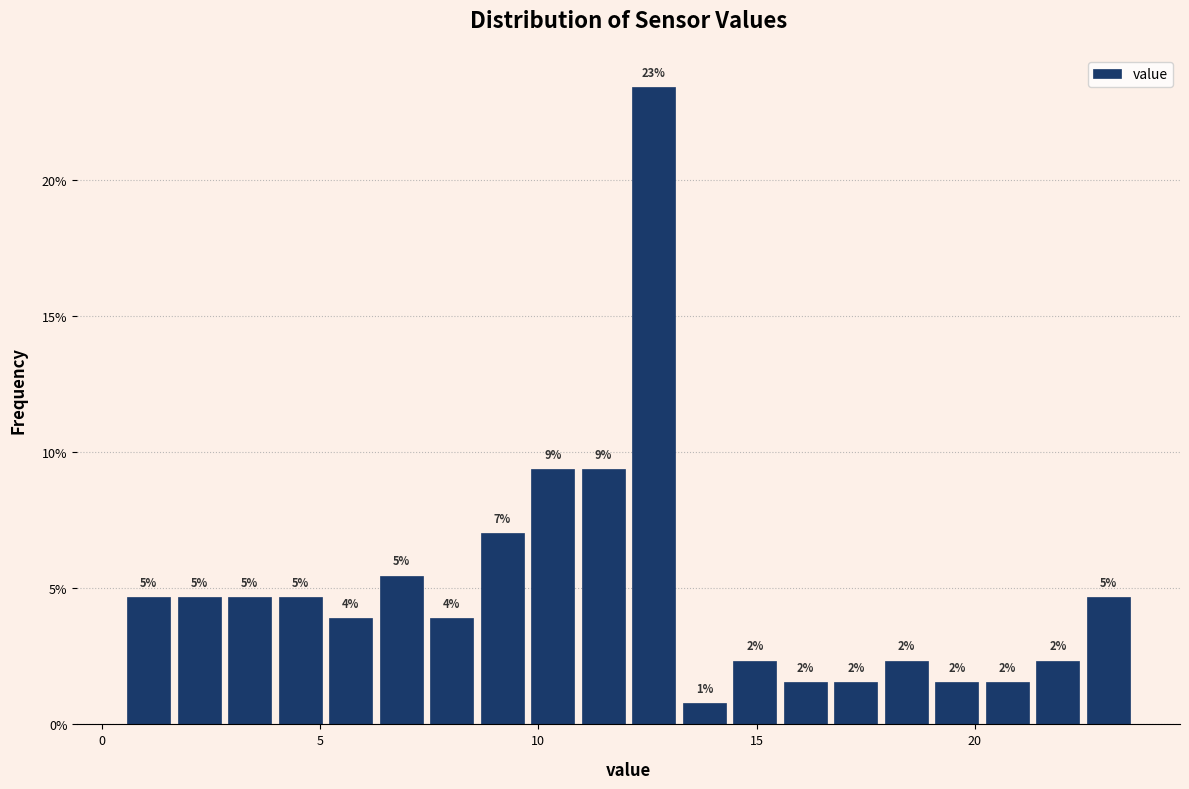

Read against the x-axis, roughly where is the centre of the tallest bar?

12.5